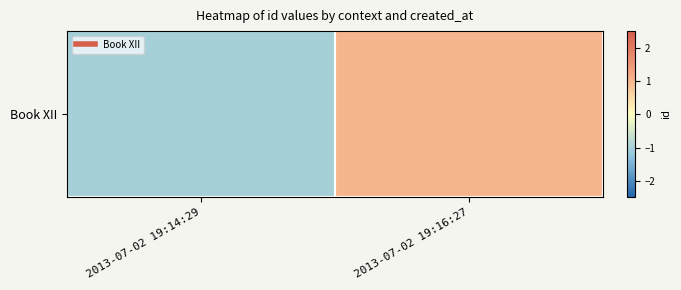

Rank the categories by value from highest to lowest.

2013-07-02 19:16:27, 2013-07-02 19:14:29